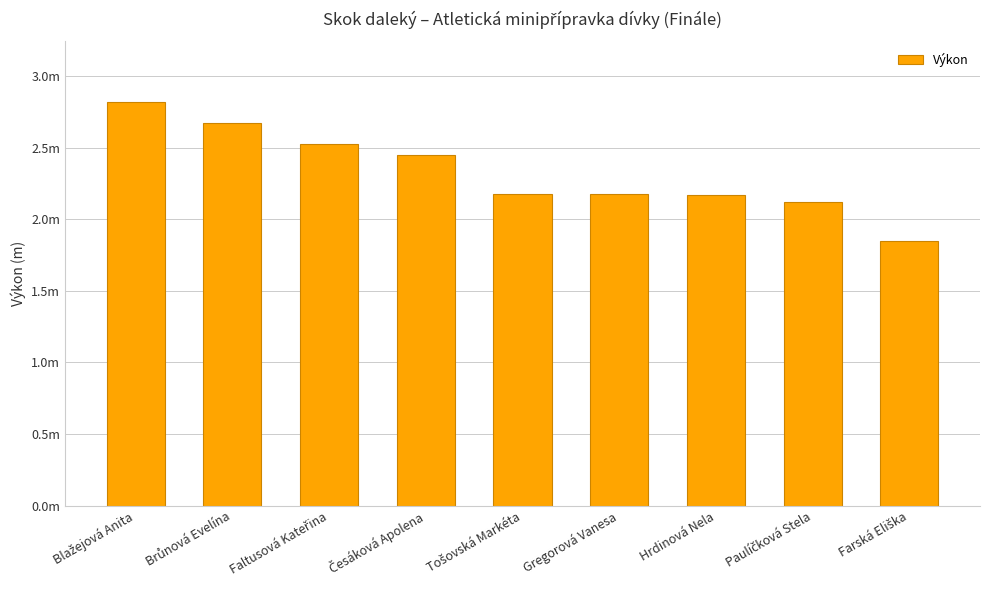

Does the chart contain any negative values?

No